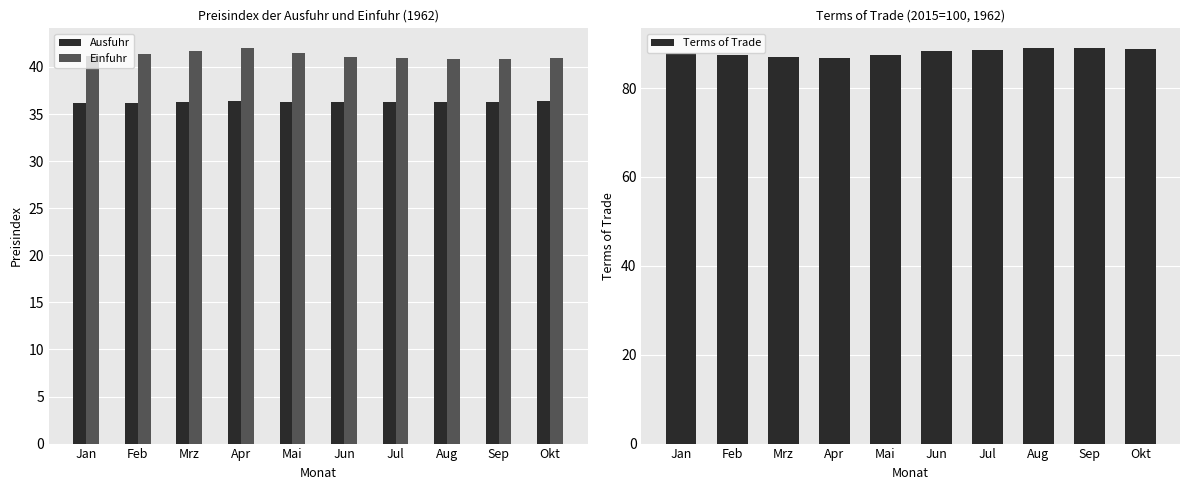

What is the spread (max minus min) of values at Okt?

52.4